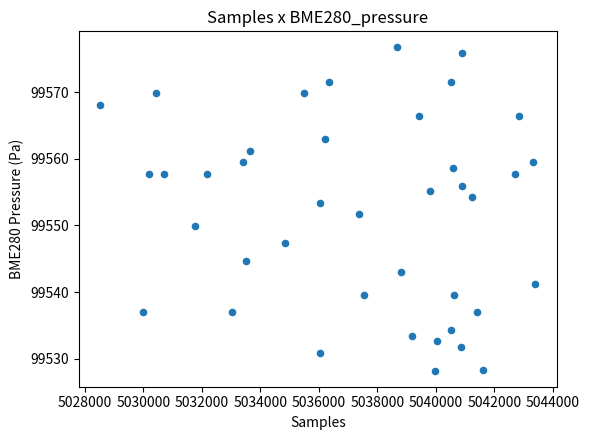

What is the range of Y values (max minus min)?

48.5